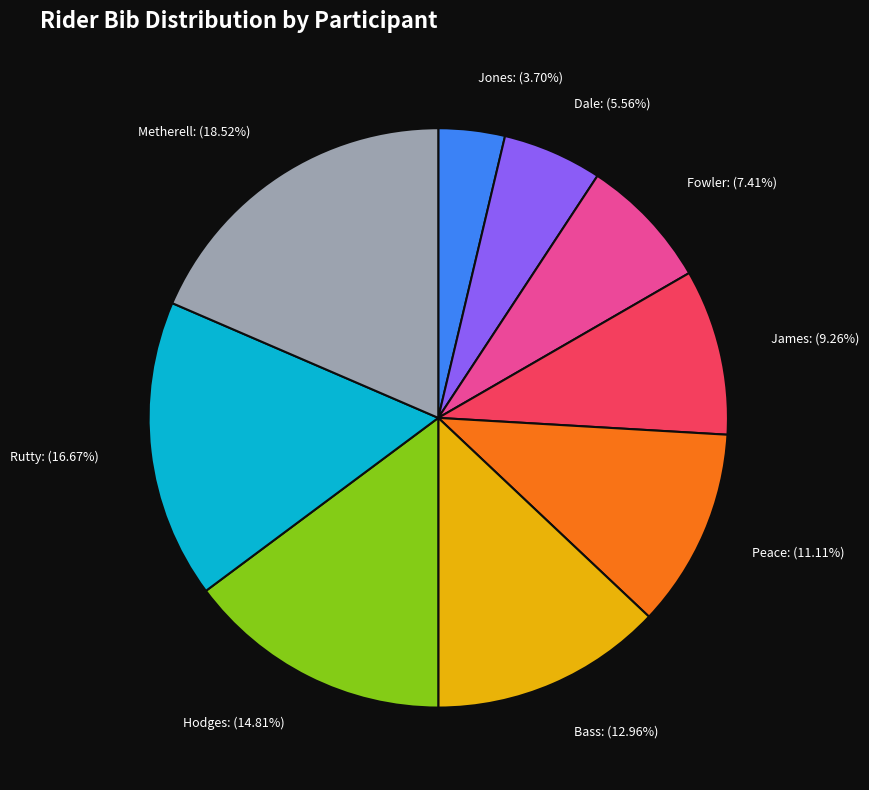

Count the number of slices in the pie.

9